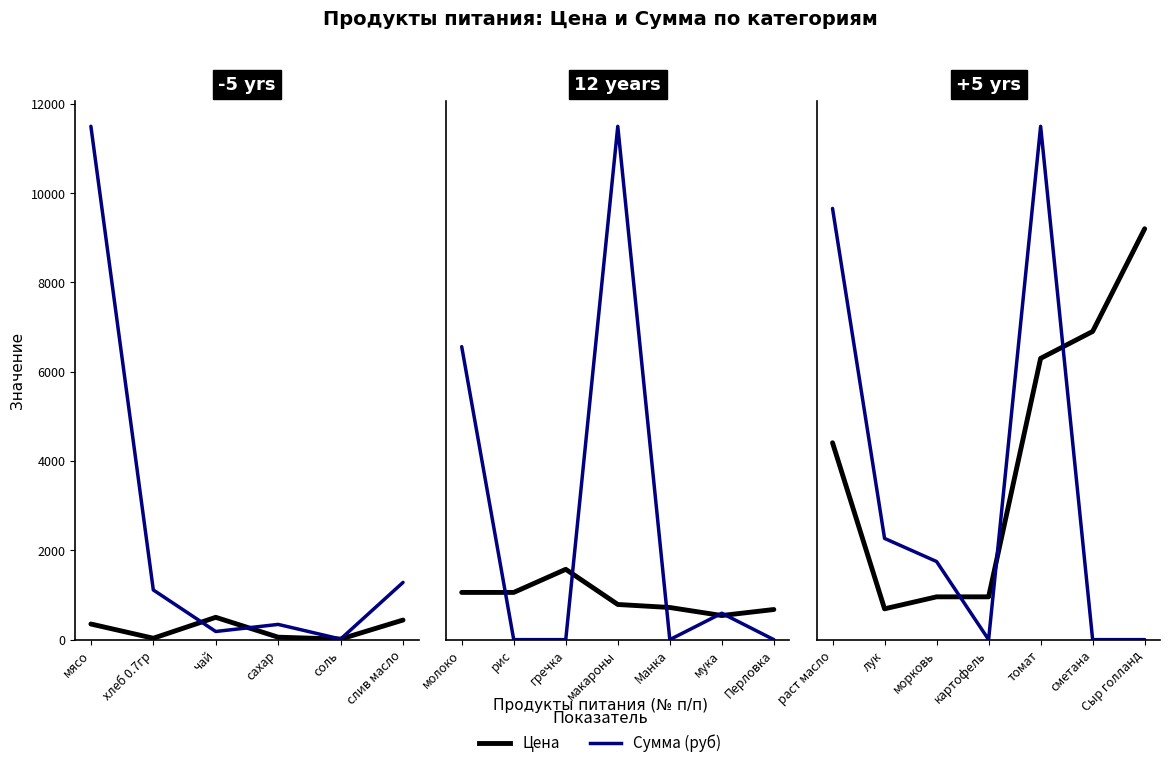

True or false: Цена and Сумма (руб) intersect in this chart.

True